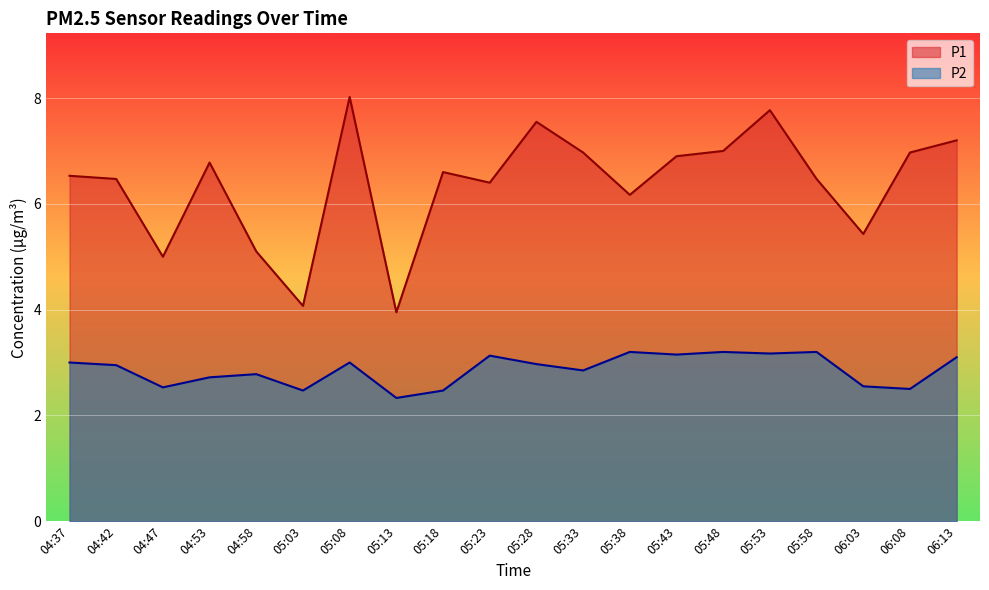

What is the total value across all series at 05:03?

6.5